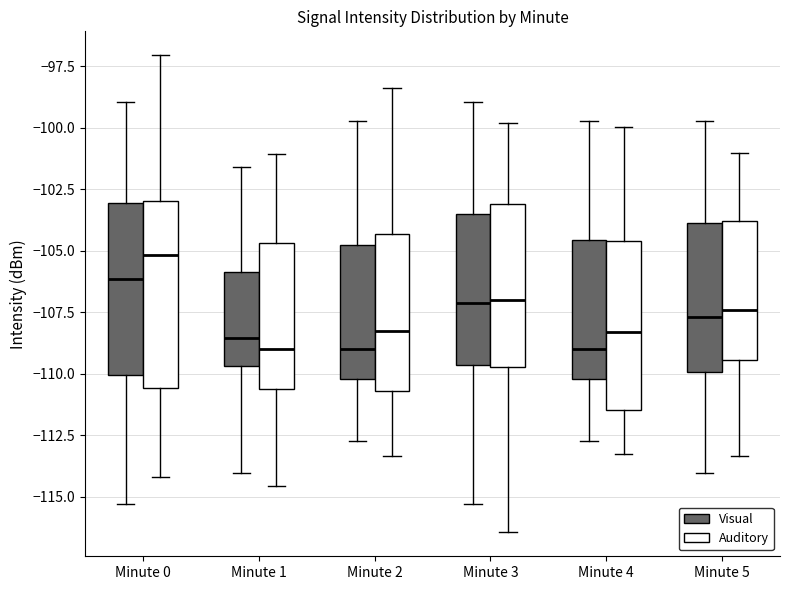

Comparing the boxes themselves (not the whiskers), which one is the tallest?

Minute 0 (Auditory)